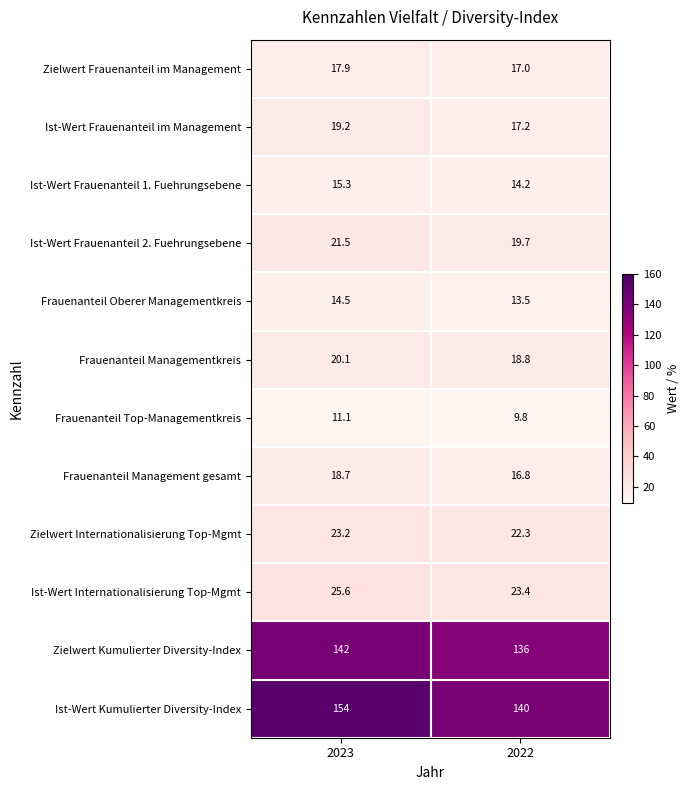

What value does the Ist-Wert Frauenanteil 1. Fuehrungsebene series have at 2022?

14.2